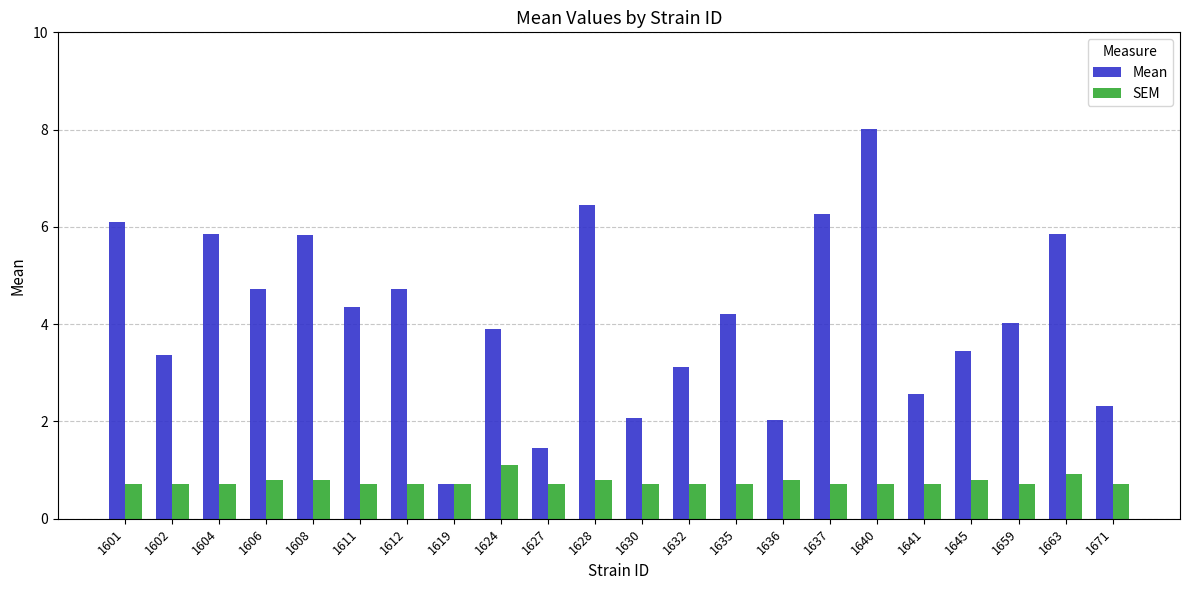

Which series has the widest spread of values?

Mean